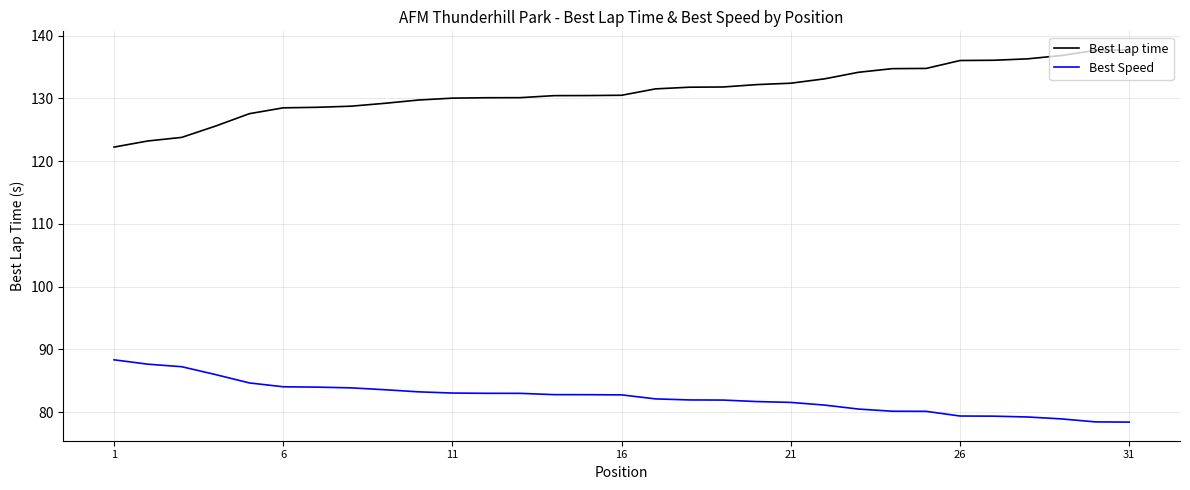

What is the maximum value shown in the chart?

137.7